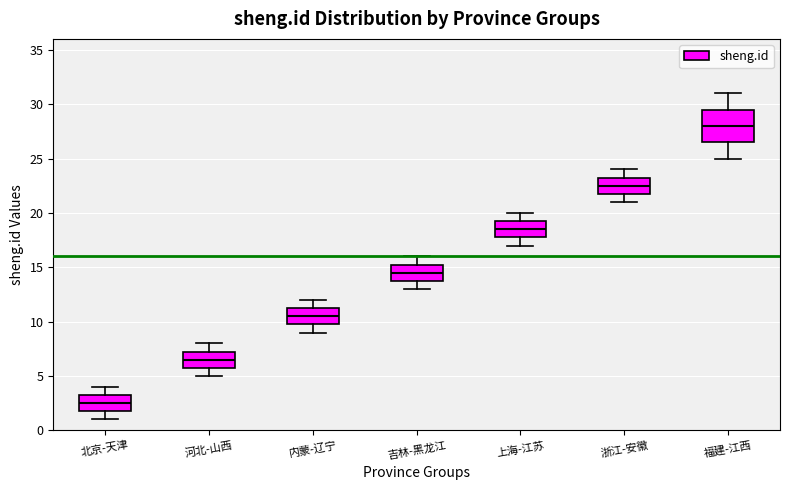

Reading left to right, read every box against the y-axis: the position of its median line, the range the box covers, and the ends of its whiskers. The values are not printed on the chart, so give them approximately, as read against the axis.

北京-天津: median 2.5, box 2.0 to 3.5, whiskers 1.0 to 4.0
河北-山西: median 6.5, box 6.0 to 7.5, whiskers 5.0 to 8.0
内蒙-辽宁: median 10.5, box 10.0 to 11.5, whiskers 9.0 to 12.0
吉林-黑龙江: median 14.5, box 14.0 to 15.5, whiskers 13.0 to 16.0
上海-江苏: median 18.5, box 18.0 to 19.5, whiskers 17.0 to 20.0
浙江-安徽: median 22.5, box 22.0 to 23.5, whiskers 21.0 to 24.0
福建-江西: median 28.0, box 26.5 to 29.5, whiskers 25.0 to 31.0